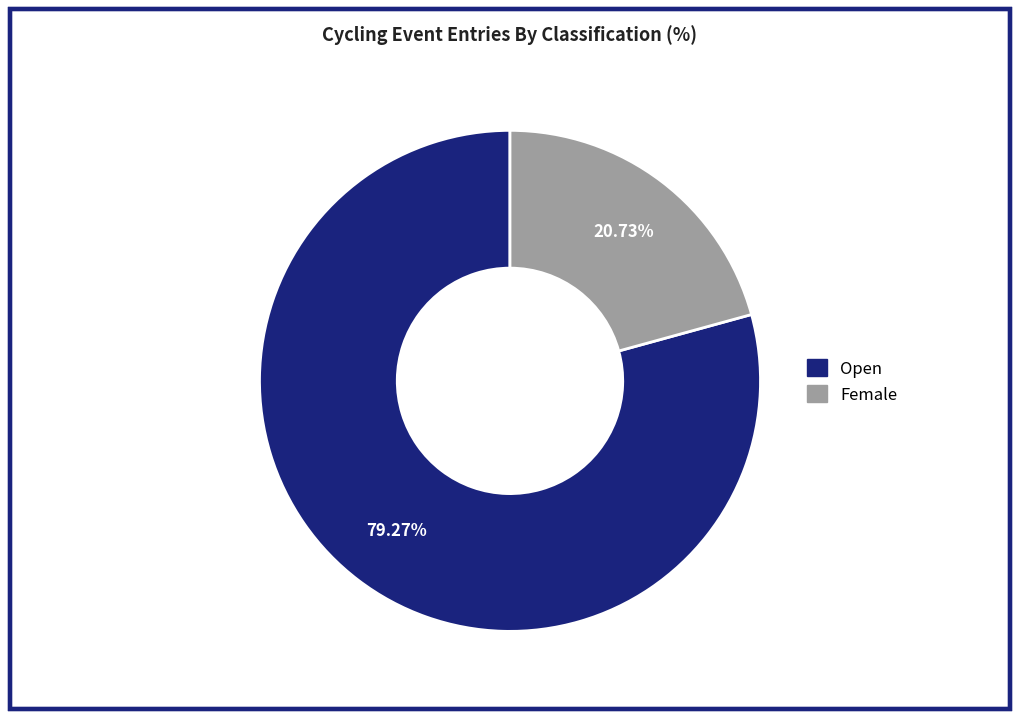

Does Open account for over 50% of the chart?

Yes